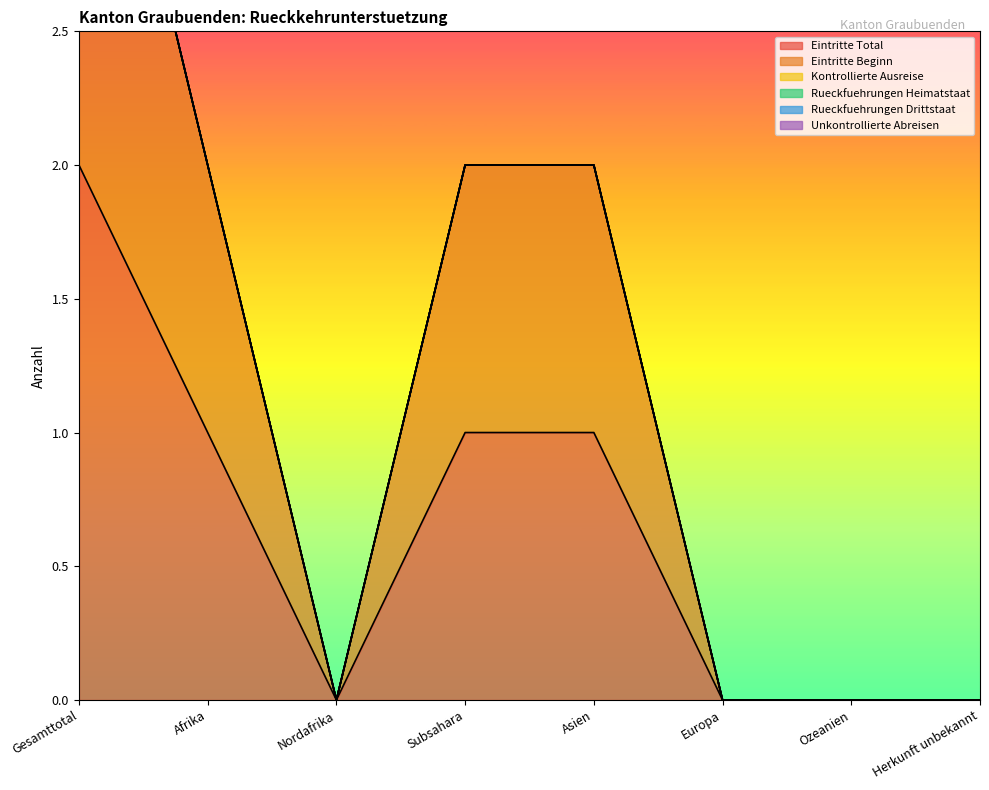

Is the value of Unkontrollierte Abreisen at Asien greater than the value of Rueckfuehrungen Heimatstaat at Subsahara?

No